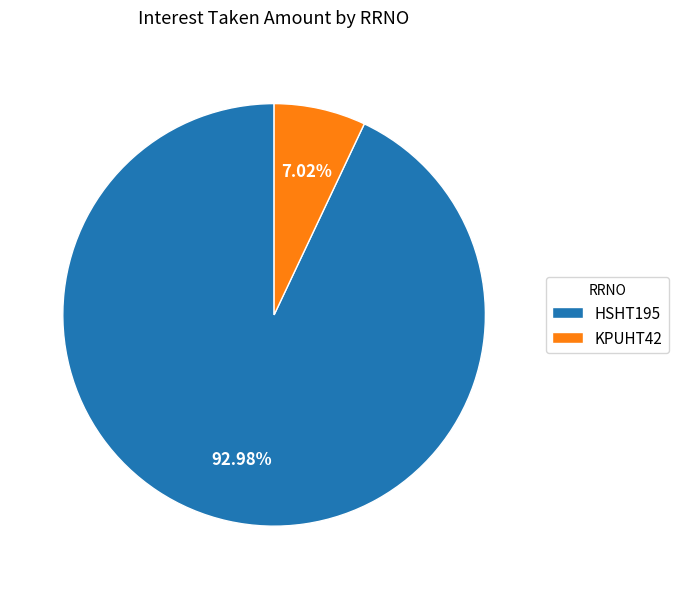

Between HSHT195 and KPUHT42, which is larger?

HSHT195